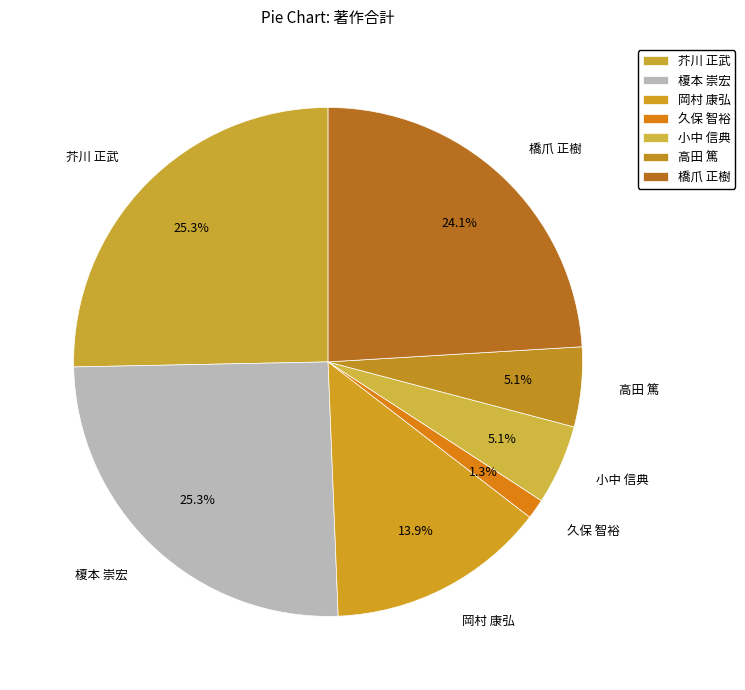

What portion of the pie excludes 久保 智裕?

98.7%